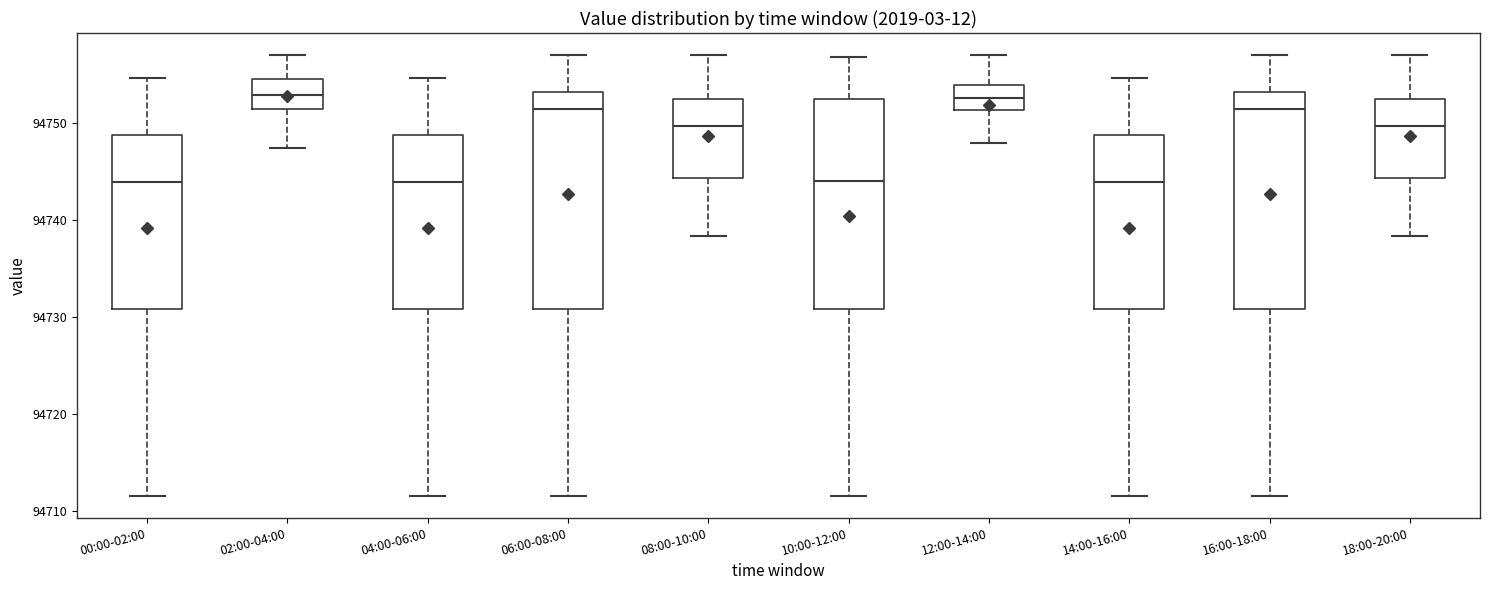

Reading left to right, transcribe this box plot: for each box, give where its median line is, the range the box spans, and where its two whiskers end, as read against the y-axis. The values are not printed on the chart, so give them approximately, as read against the axis.

00:00-02:00: median 94744, box 94731 to 94749, whiskers 94712 to 94755
02:00-04:00: median 94753, box 94751 to 94754, whiskers 94747 to 94757
04:00-06:00: median 94744, box 94731 to 94749, whiskers 94712 to 94755
06:00-08:00: median 94751, box 94731 to 94753, whiskers 94712 to 94757
08:00-10:00: median 94750, box 94744 to 94752, whiskers 94738 to 94757
10:00-12:00: median 94744, box 94731 to 94753, whiskers 94712 to 94757
12:00-14:00: median 94753, box 94751 to 94754, whiskers 94748 to 94757
14:00-16:00: median 94744, box 94731 to 94749, whiskers 94712 to 94755
16:00-18:00: median 94751, box 94731 to 94753, whiskers 94712 to 94757
18:00-20:00: median 94750, box 94744 to 94752, whiskers 94738 to 94757